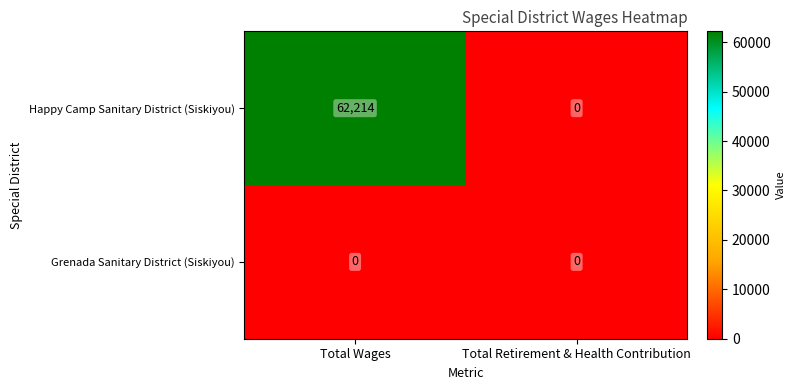

What is the difference between the Happy Camp Sanitary District (Siskiyou) values at Total Retirement & Health Contribution and Total Wages?

62214